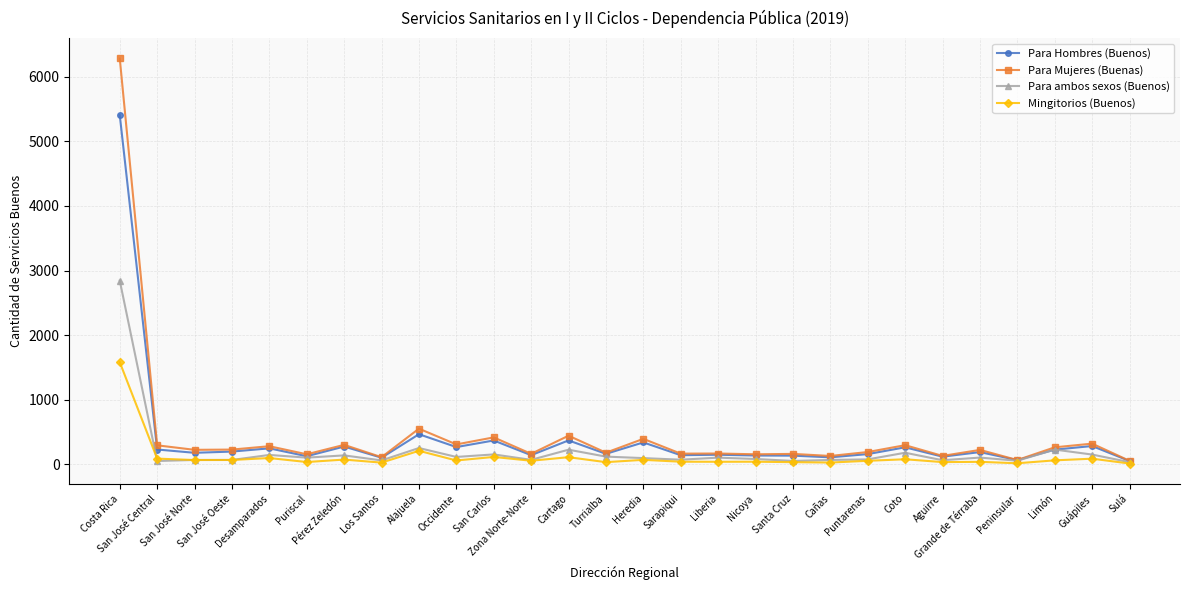

The value of Para Mujeres (Buenas) at Coto is 293. True or false?

True